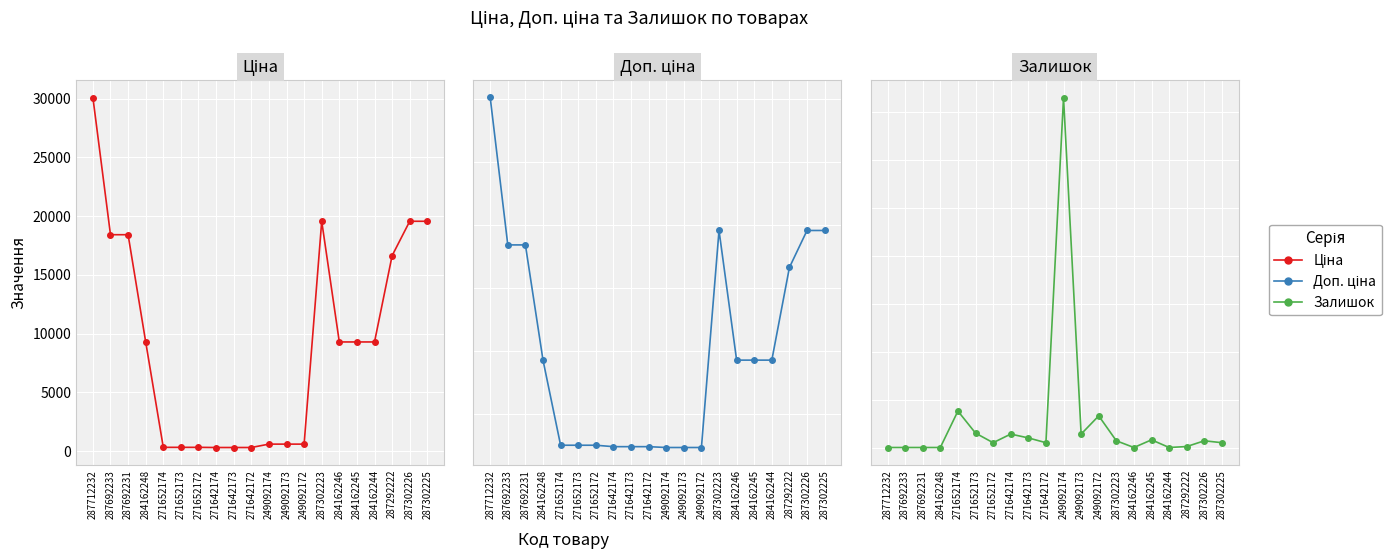

Is this an area chart (filled region under the line)?

No